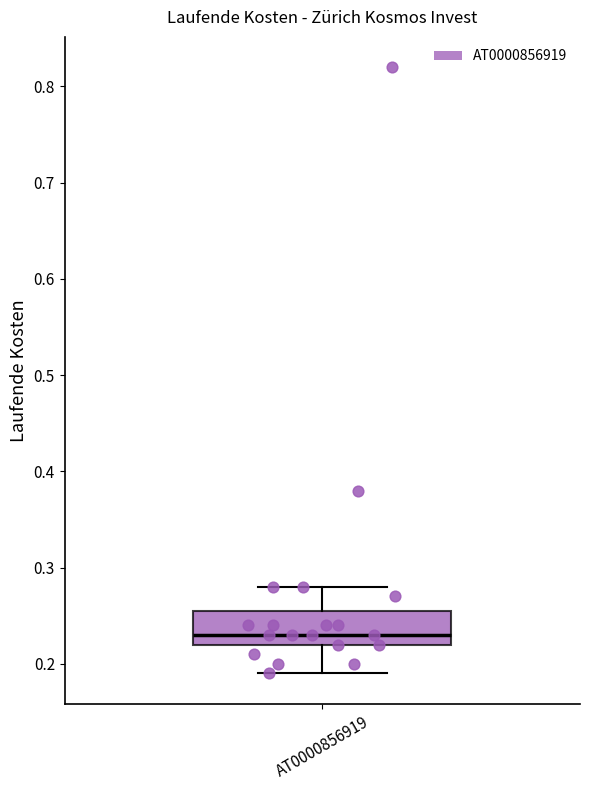

Read this box plot against the y-axis: the position of the median line, the range covered by the box, and the ends of both whiskers. The values are not printed on the chart, so give them approximately, as read against the axis.

median 0.23, box 0.22 to 0.26, whiskers 0.19 to 0.28